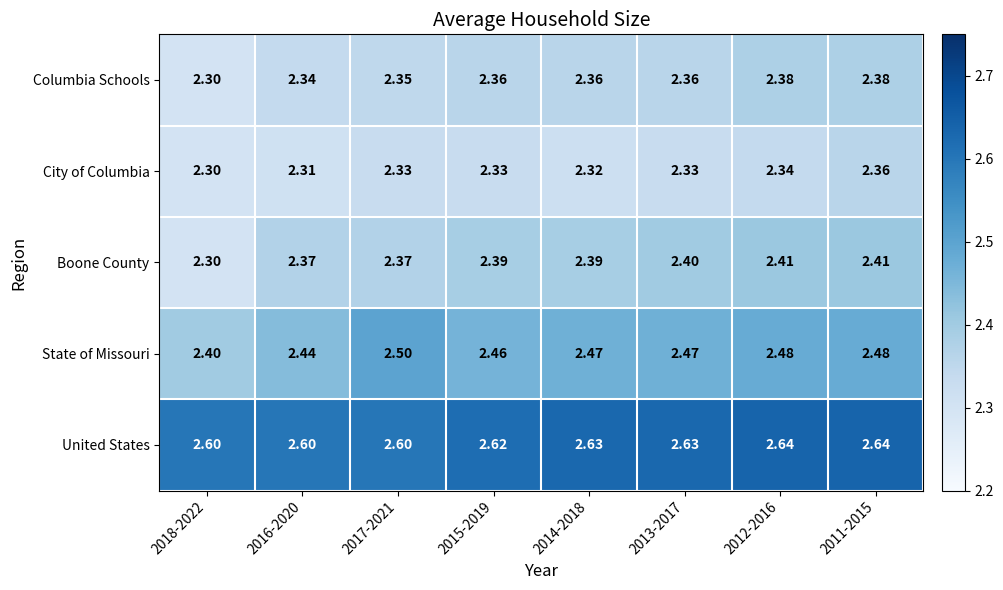

At how many categories does at least one series exceed 2?

8